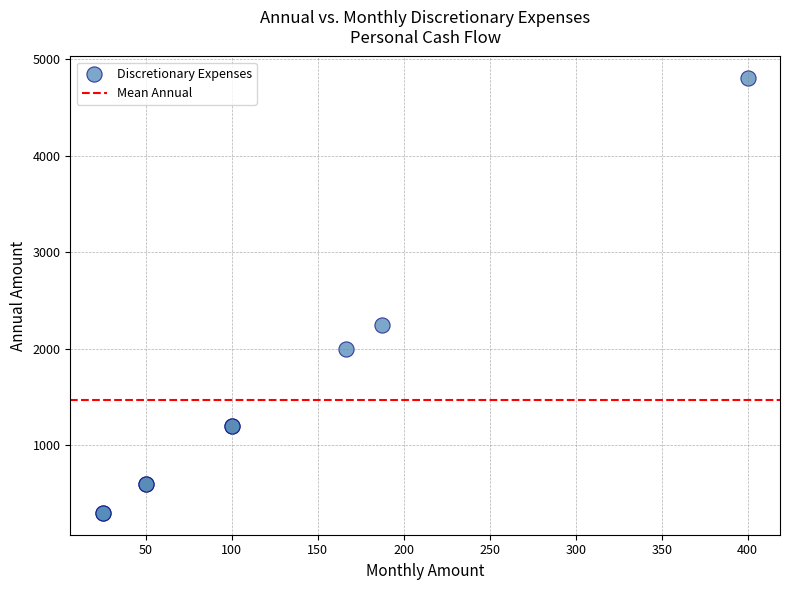

What Y value in the scatter plot is closest to 2550?

2250